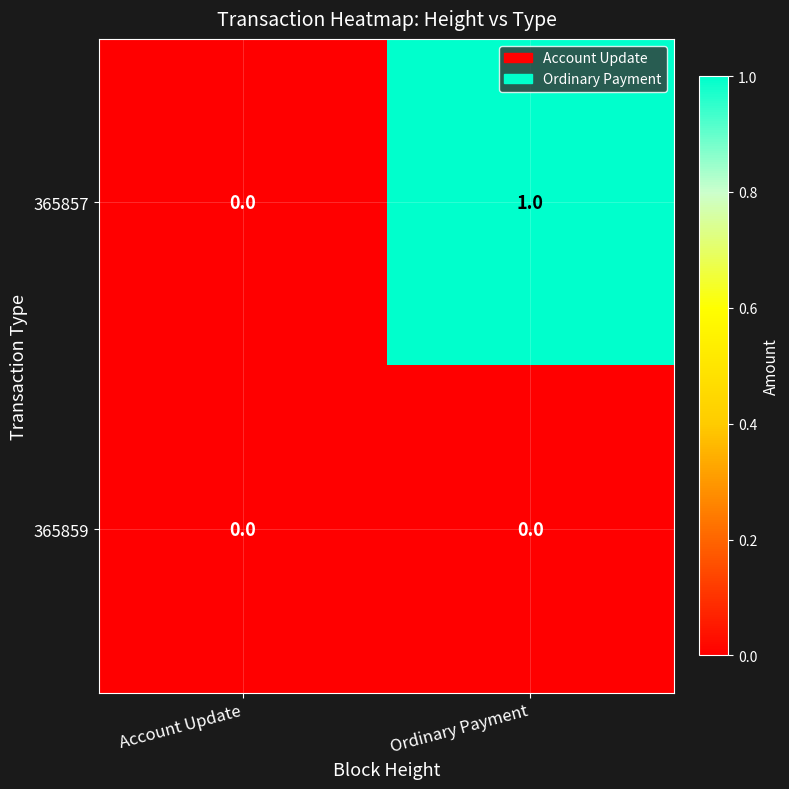

Count the number of categories in the chart.

2